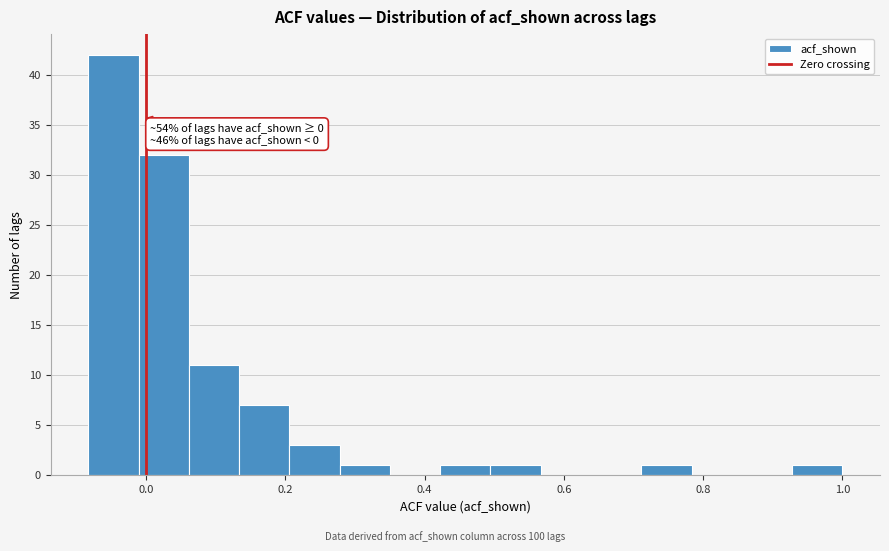

Around what value on the x-axis is the tallest bar? Give the approximate position of its centre, as read against the axis.

-0.04